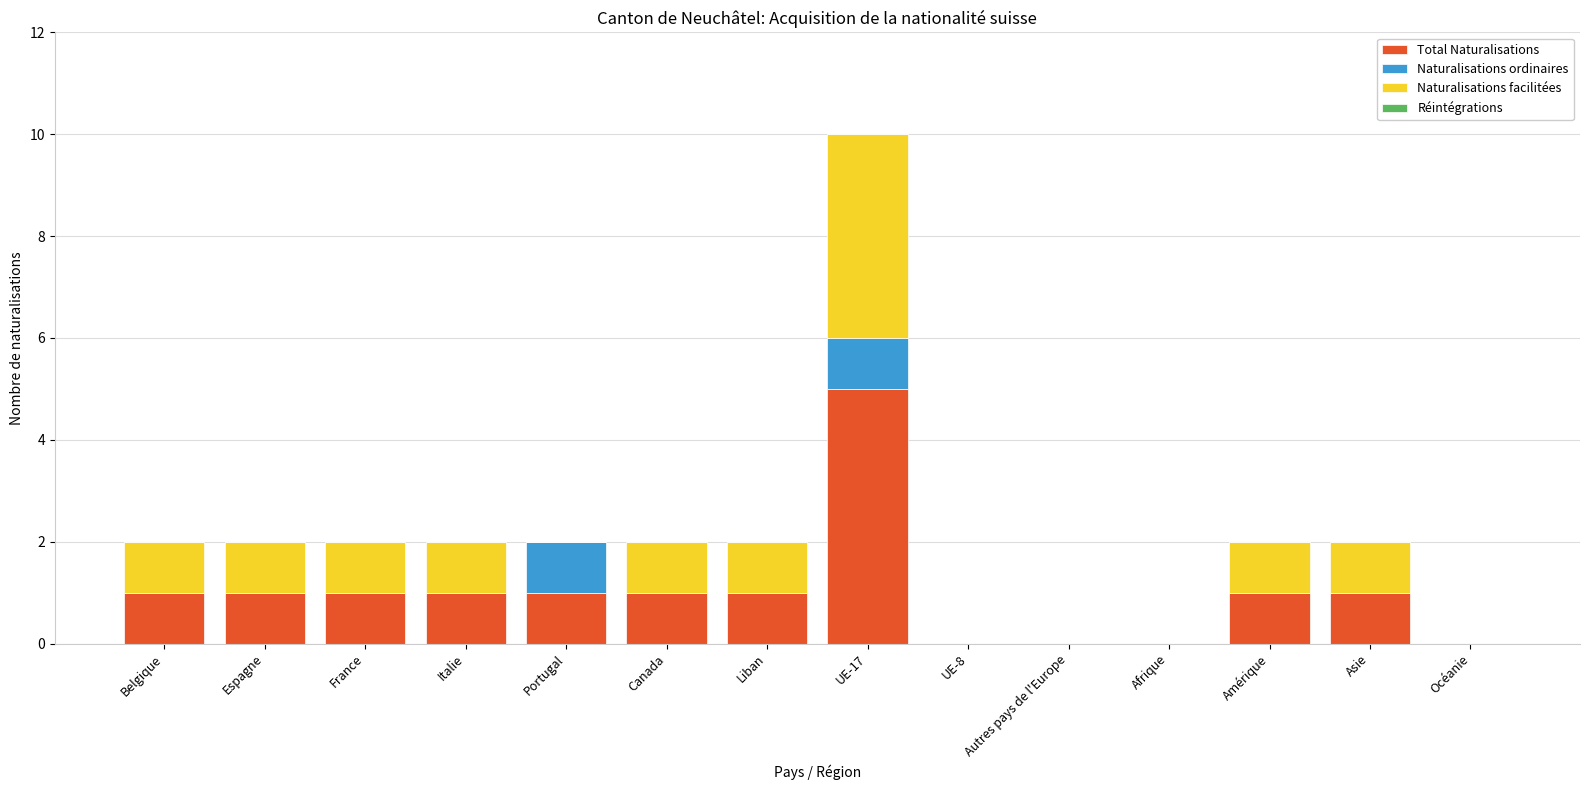

True or false: Total Naturalisations has a value of 0 at Océanie.

True